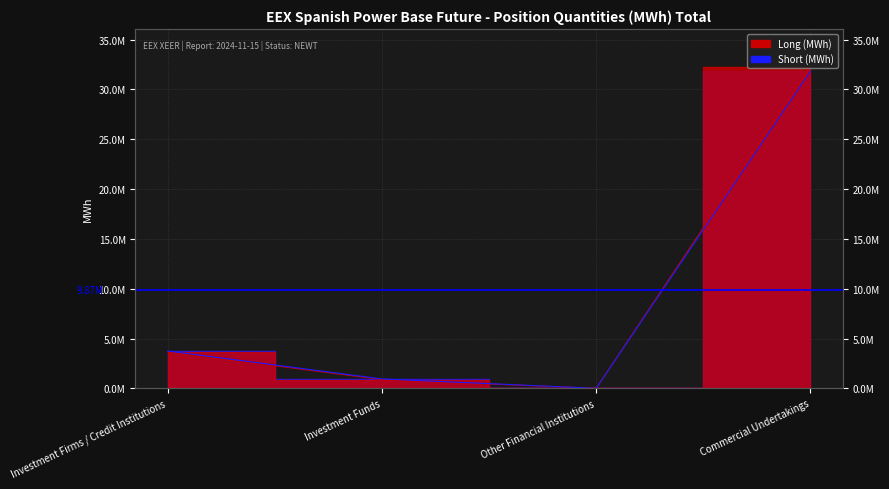

Reading left to right, list all the values displayed in this chart.

Long: Investment Firms / Credit Institutions=3654886	Investment Funds=875231	Other Financial Institutions=0	Commercial Undertakings=32201484
Short: Investment Firms / Credit Institutions=3747342	Investment Funds=944904	Other Financial Institutions=0	Commercial Undertakings=31840262